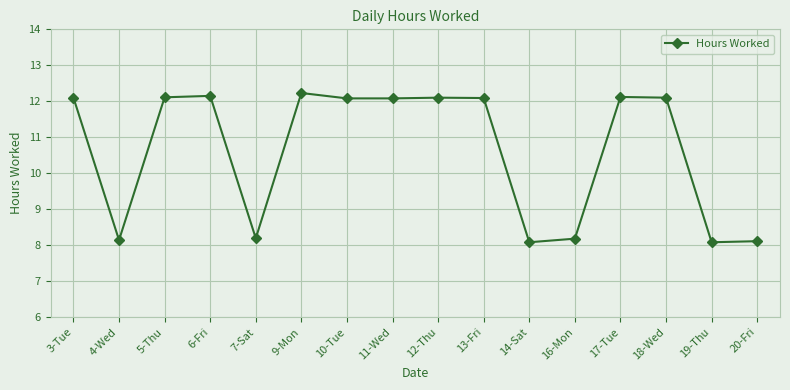

What position from the right is 18-Wed?

3